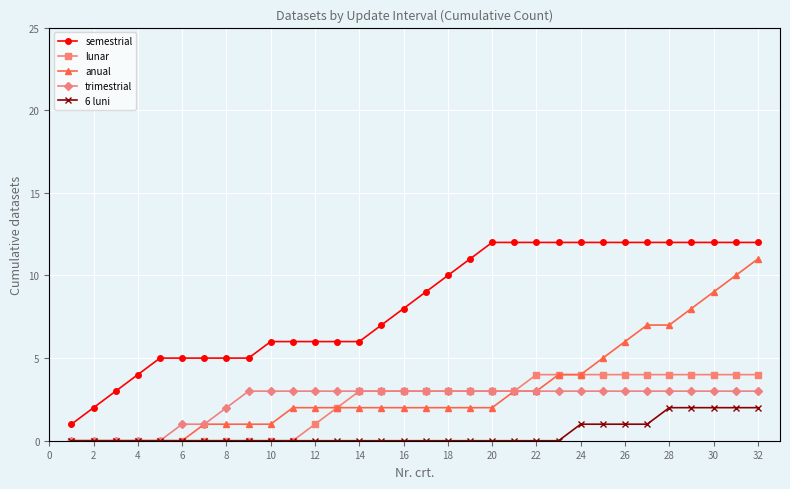

What is the value of the lunar point at the 24th from the left?

4